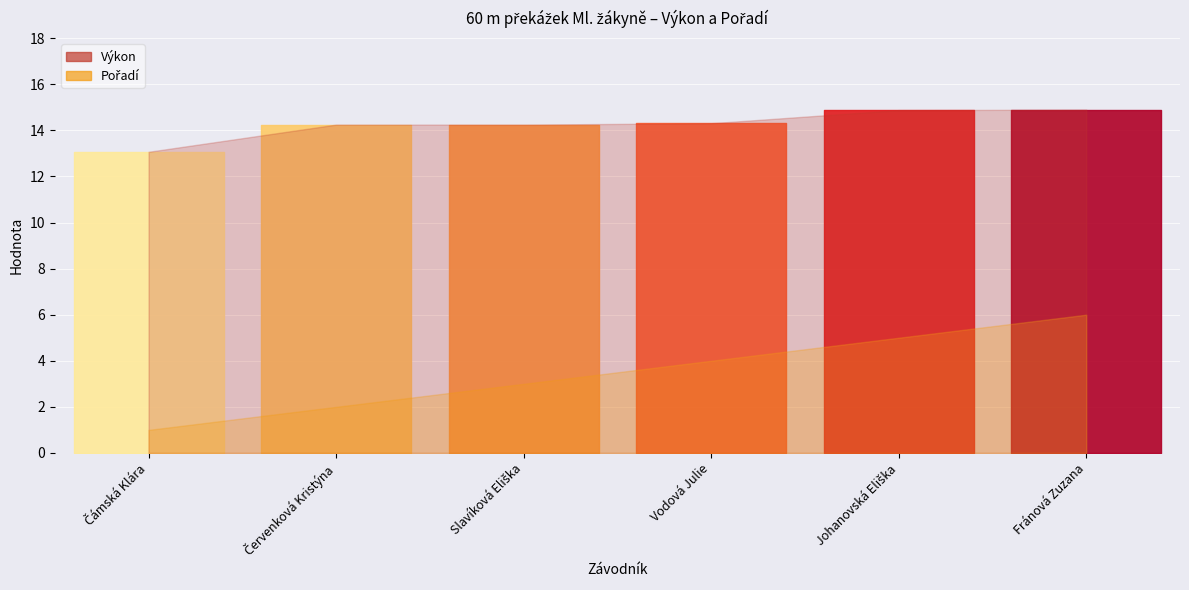

Is the value of Výkon at Čámská Klára greater than the value of Pořadí at Fránová Zuzana?

Yes